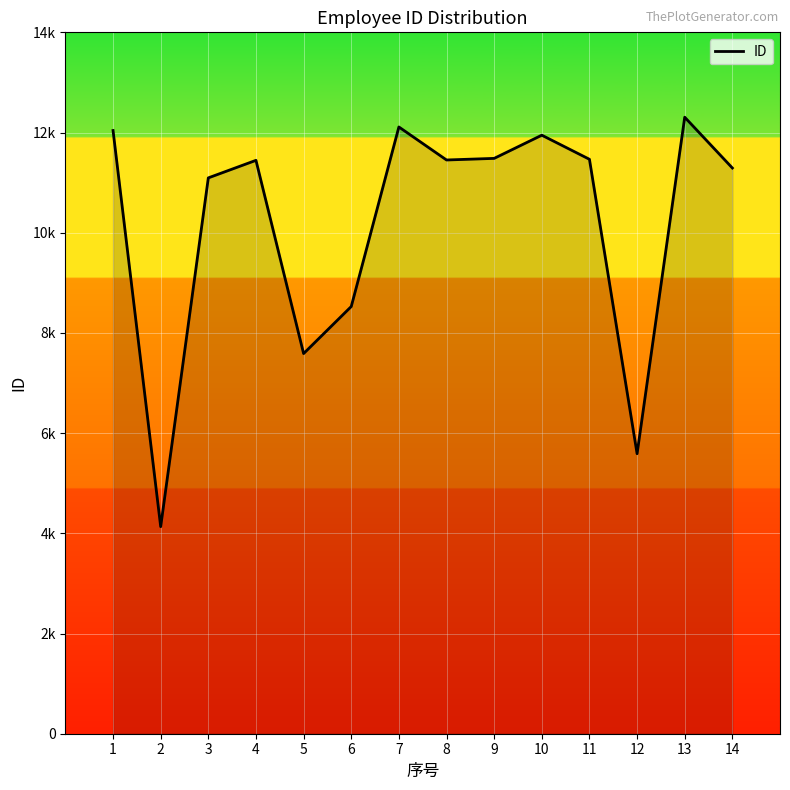

The chart shows a value of 4785 at 6. True or false?

False